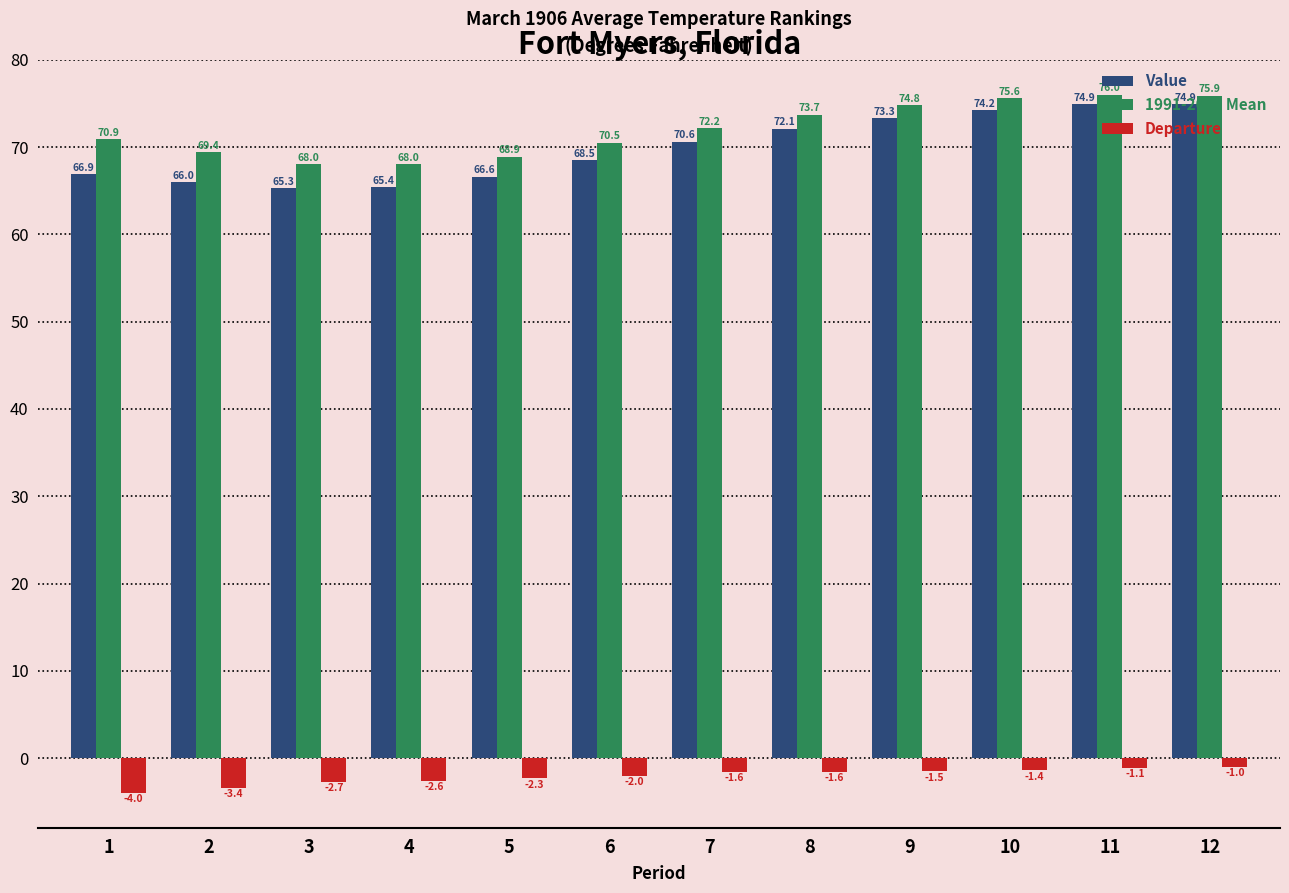

Reading left to right, what are all the values shown in this chart?

Value: 66.9	66.0	65.3	65.4	66.6	68.5	70.6	72.1	73.3	74.2	74.9	74.9
1991-2020 Mean: 70.9	69.4	68.0	68.0	68.9	70.5	72.2	73.7	74.8	75.6	76.0	75.9
Departure: -4.0	-3.4	-2.7	-2.6	-2.3	-2.0	-1.6	-1.6	-1.5	-1.4	-1.1	-1.0